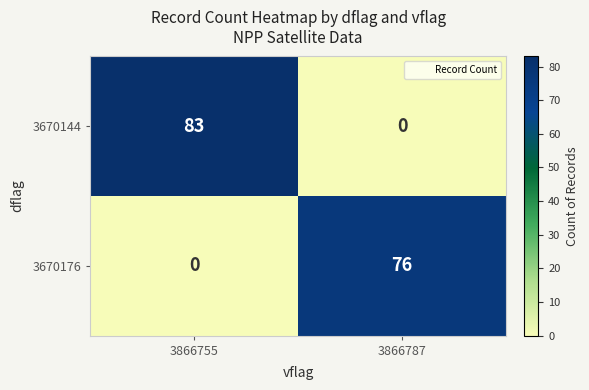

Read the 3670144 value at 3866755, to the nearest 5.

85